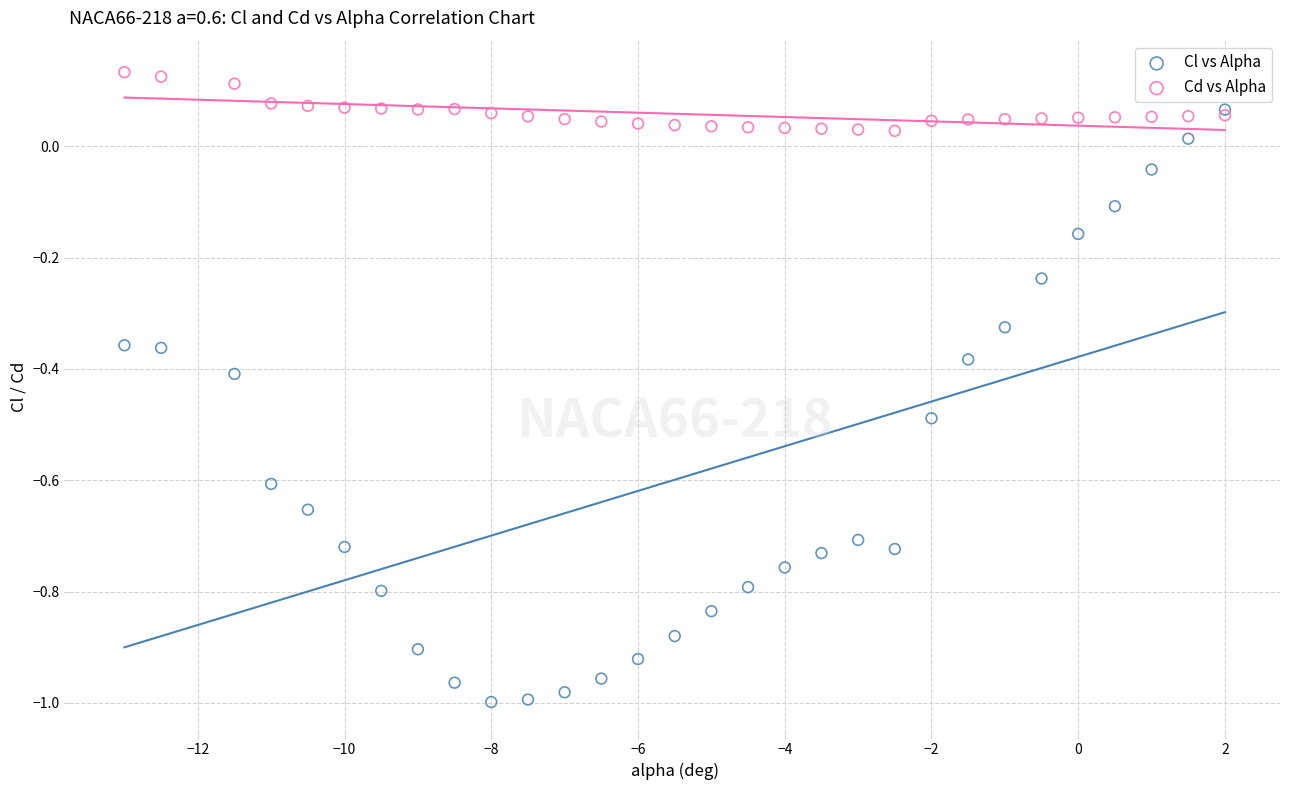

What are all the series names shown in the legend?

Cl vs Alpha, Cd vs Alpha